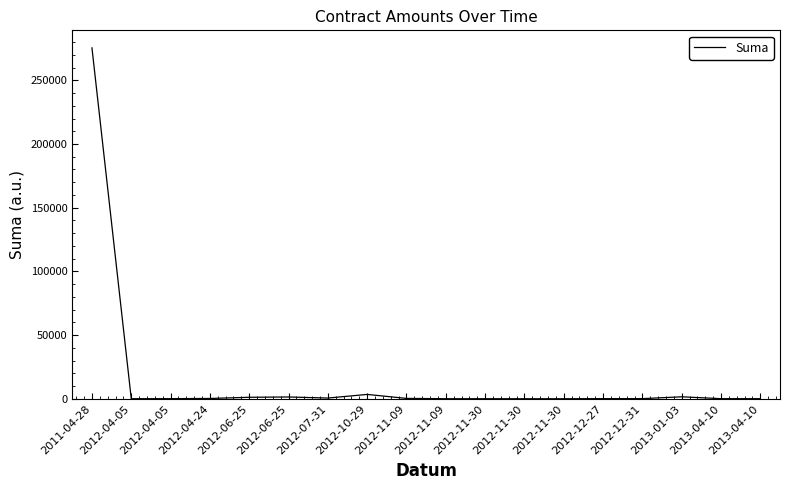

True or false: the data has more than 2 interior local peaks.

True